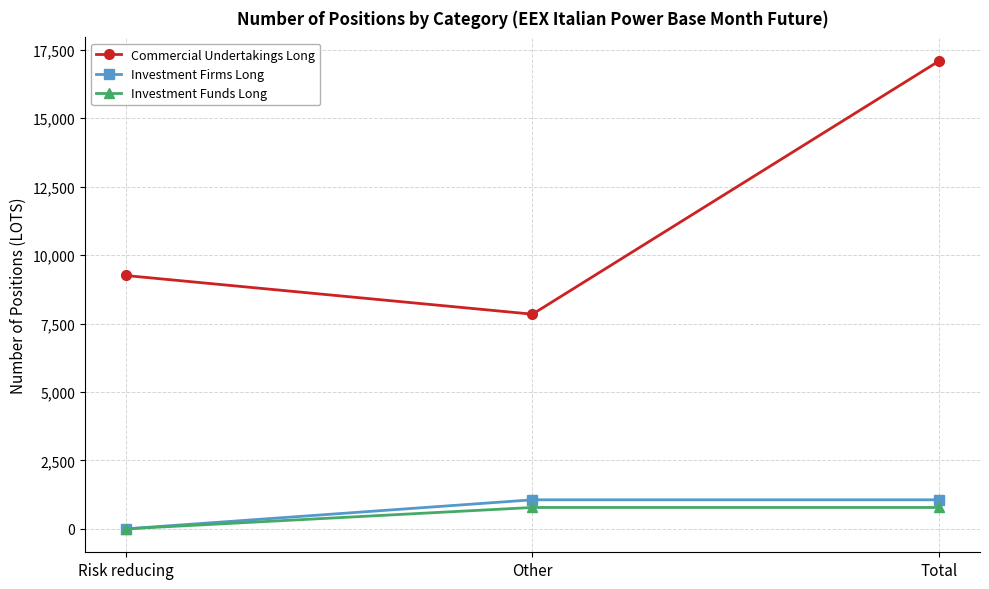

How many lines are shown in the chart?

3